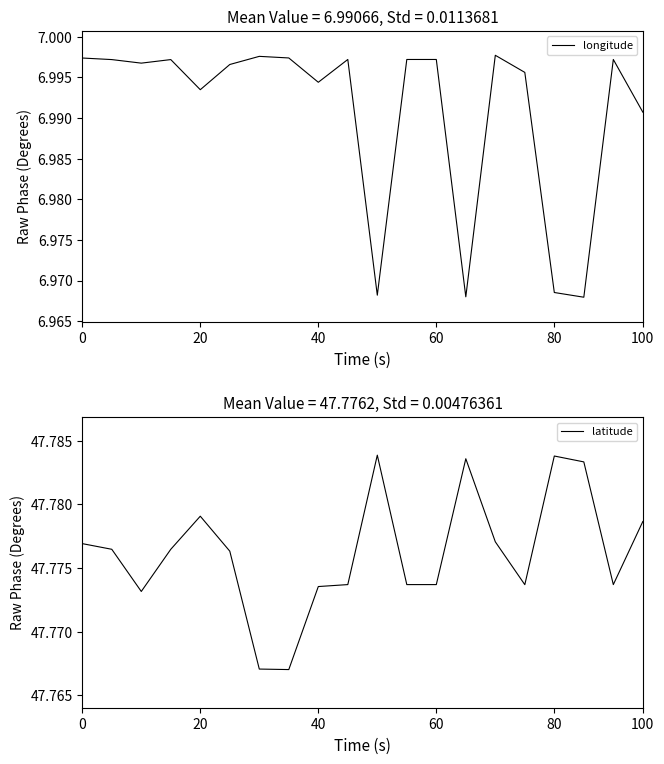

True or false: longitude has a value of 3.8 at 20.

False